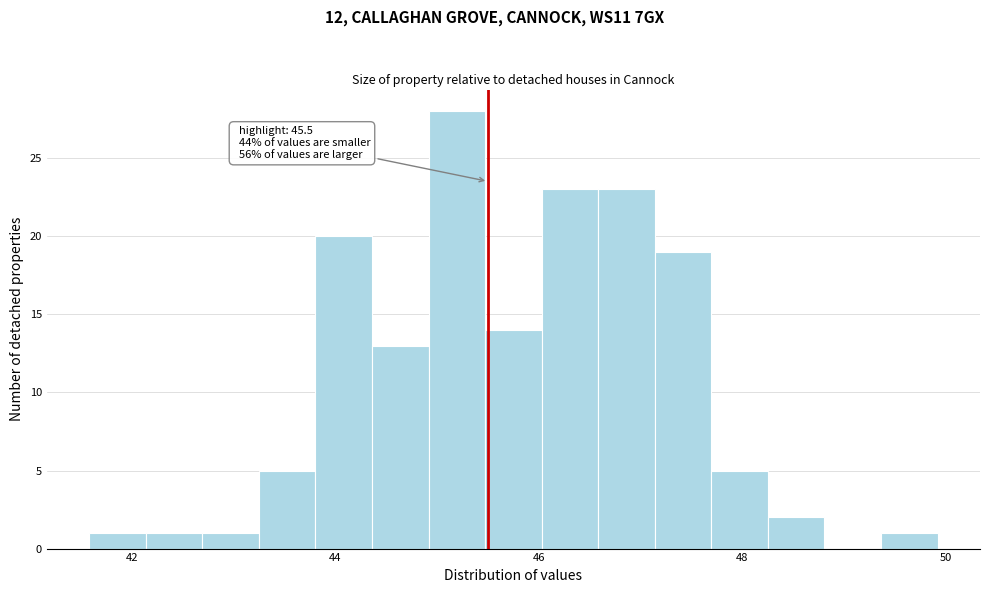

Around what value on the x-axis is the tallest bar? Give the approximate position of its centre, as read against the axis.

45.2